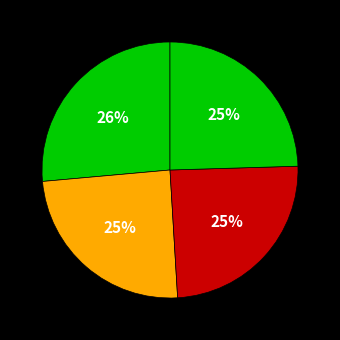

Rank the categories by value from highest to lowest.

RESIDENCE (HOUSE), FORMER CAMP HOTEL AND STORE, FORMER MCKAY FARMHOUSE, Byronsvale